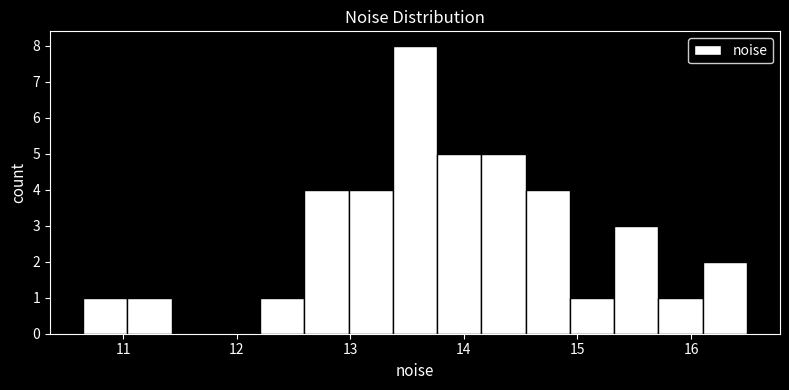

Read against the x-axis, roughly where is the centre of the tallest bar?

13.6